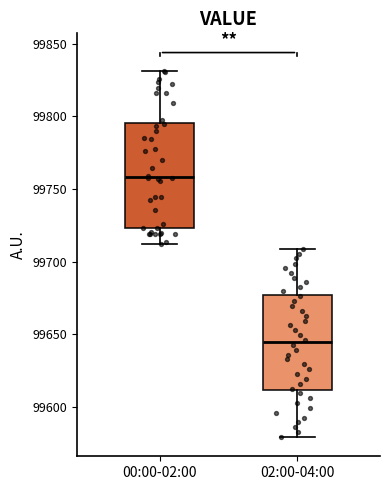

Comparing the boxes themselves (not the whiskers), which one is the tallest?

00:00-02:00